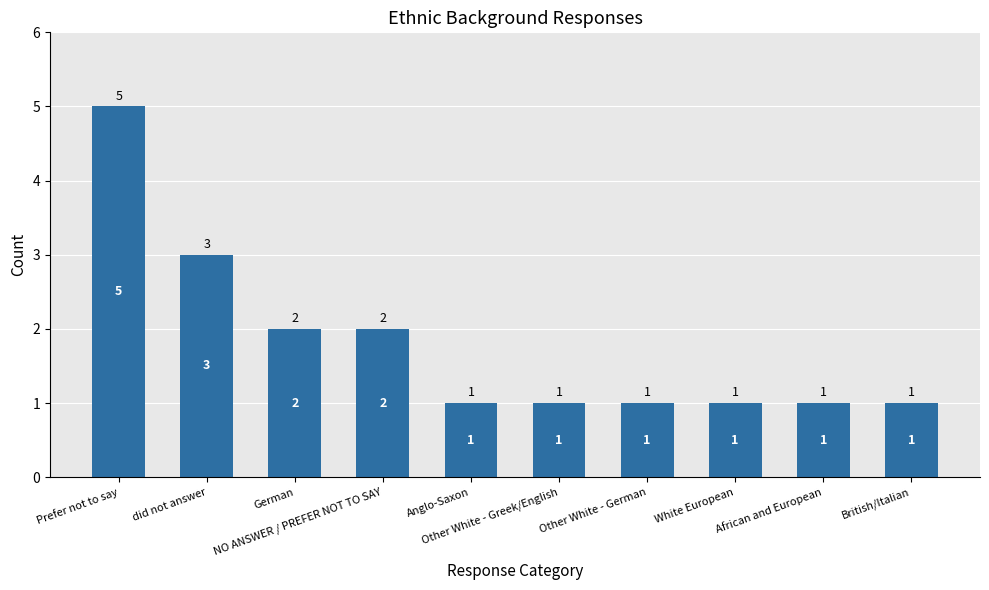

The chart shows a value of 0 at African and European. True or false?

False